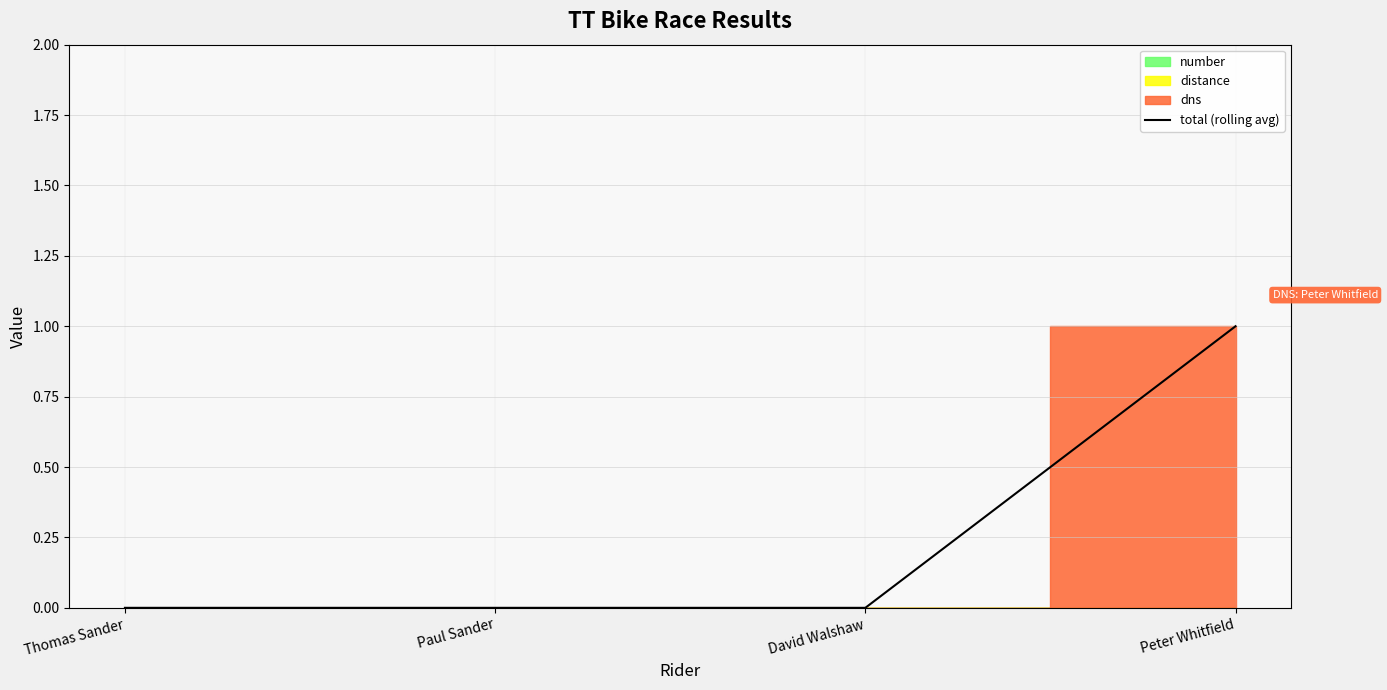

Where is the data nearest to the value 0?

Thomas Sander